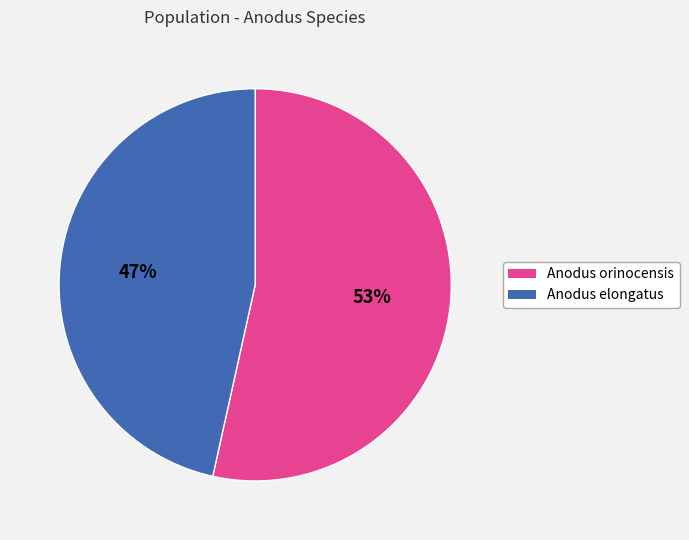

Rank the categories by value from lowest to highest.

Anodus elongatus, Anodus orinocensis